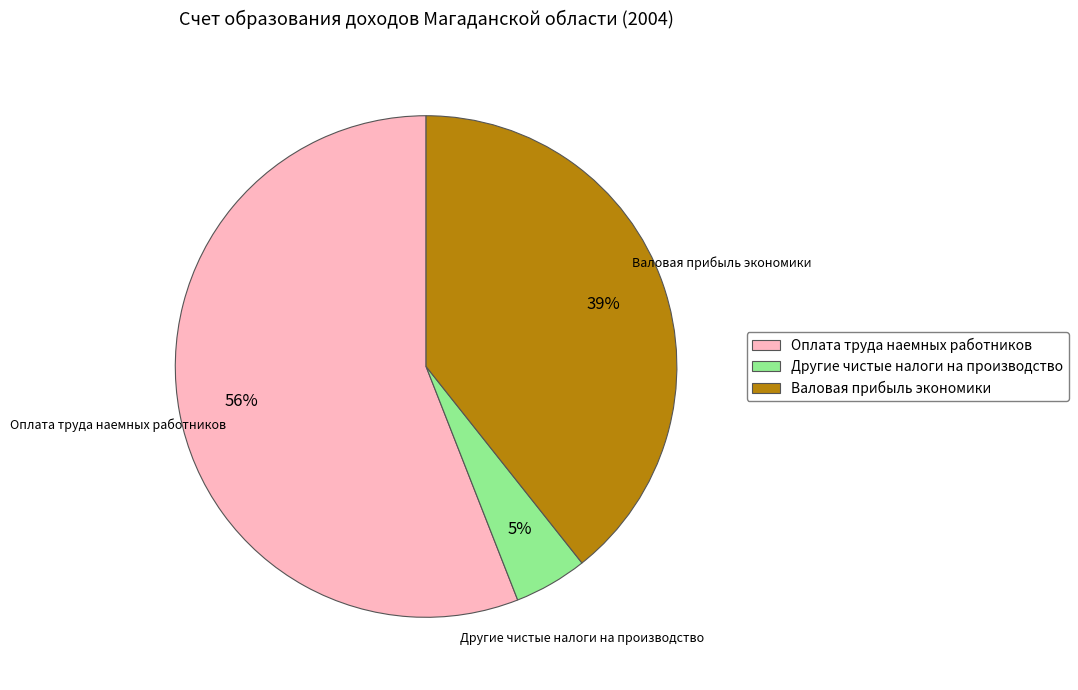

The Другие чистые налоги на производство slice represents 5% of the pie. True or false?

True